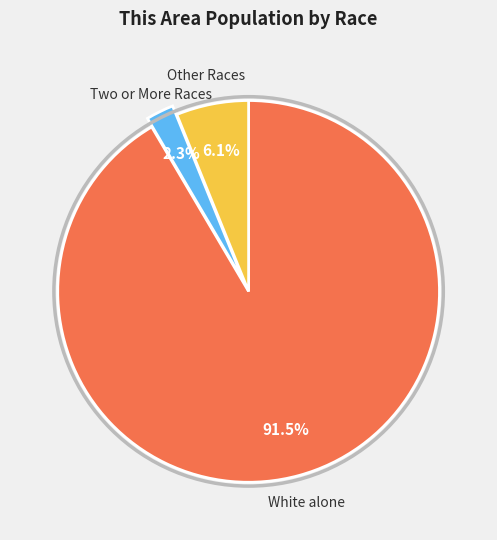

Is there any slice that represents more than half of the pie?

Yes